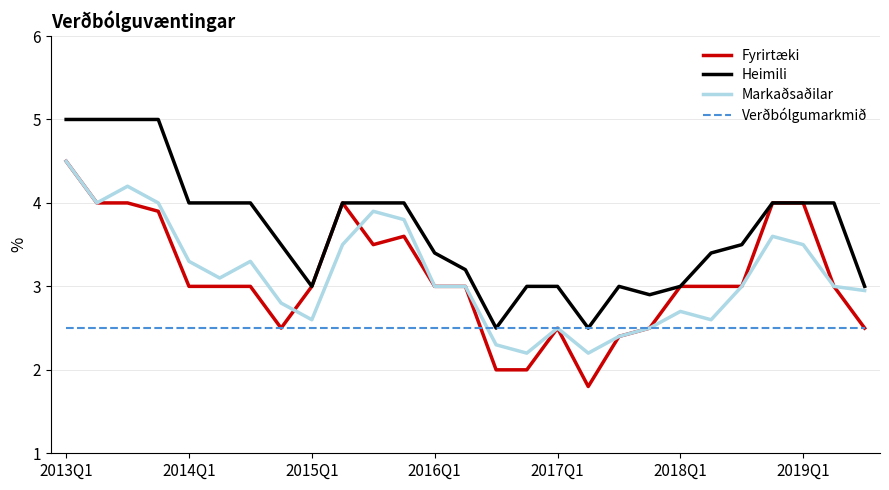

Which series has the largest total across all categories?

Heimili